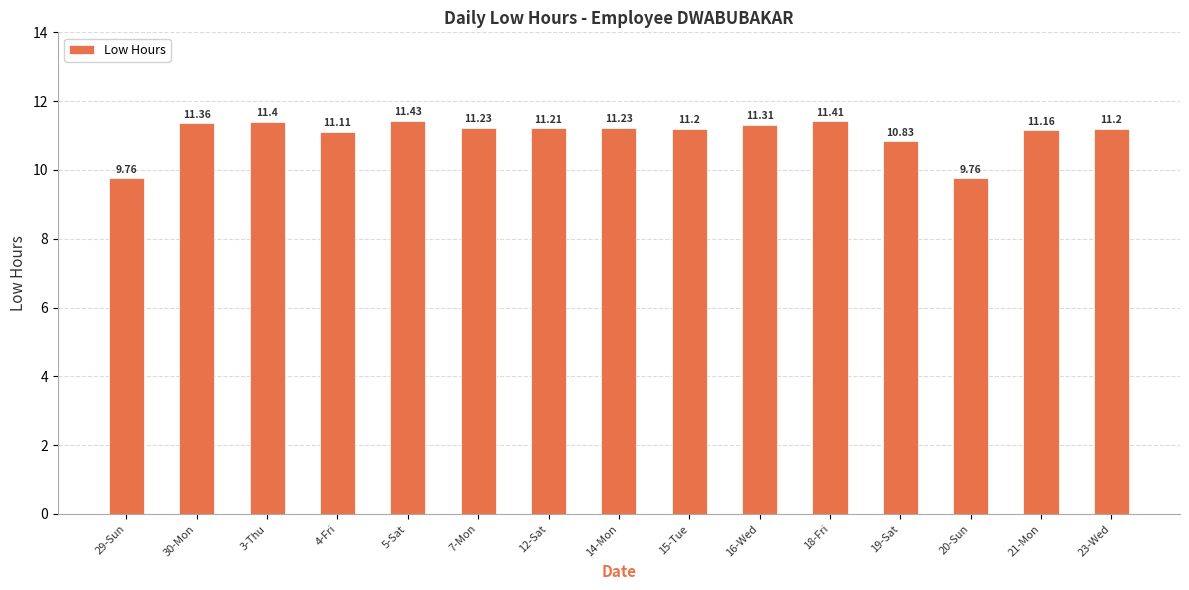

Does the chart contain stacked bars?

No